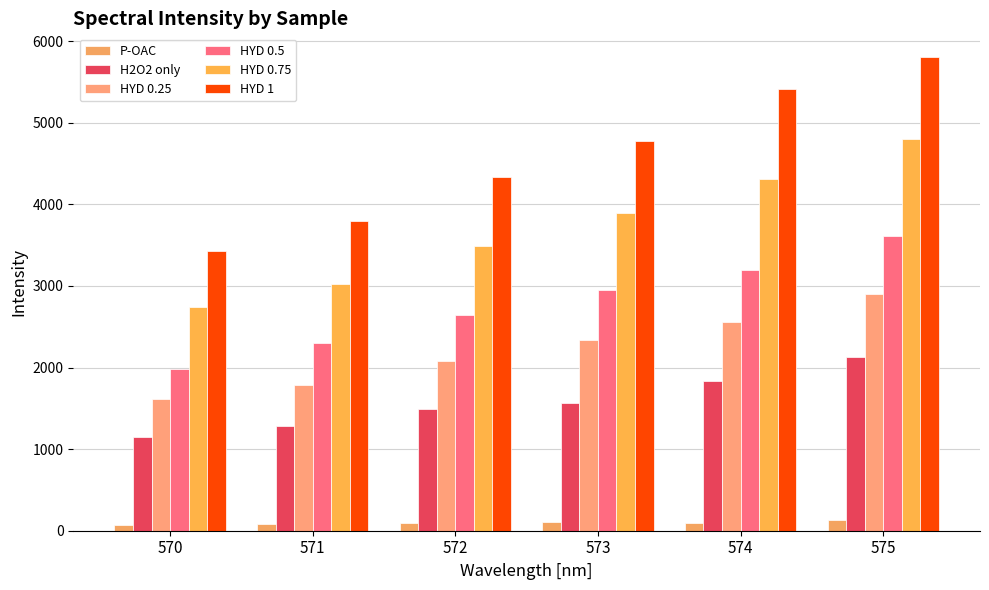

What is the highest value of the HYD 0.75 series?

4797